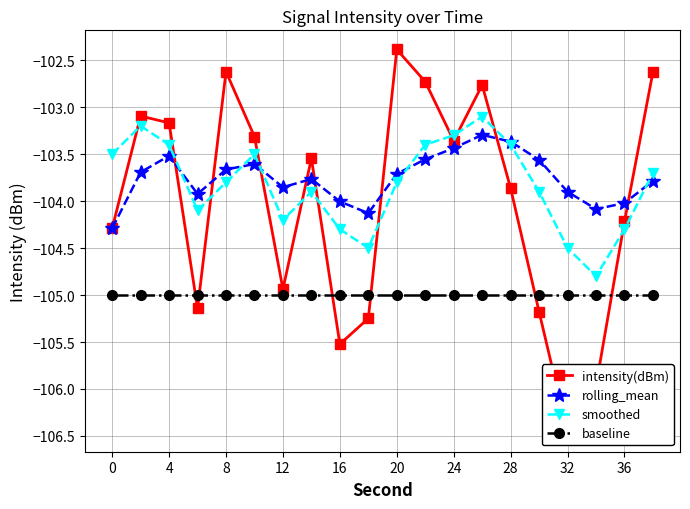

Reading left to right, extract all data points from this chart.

intensity(dBm): -104.3	-103.1	-103.2	-105.1	-102.6	-103.3	-104.9	-103.5	-105.5	-105.2	-102.4	-102.7	-103.4	-102.8	-103.9	-105.2	-106.5	-106.0	-104.2	-102.6
rolling_mean: -104.3	-103.7	-103.5	-103.9	-103.7	-103.6	-103.9	-103.8	-104.0	-104.1	-103.7	-103.6	-103.4	-103.3	-103.4	-103.6	-103.9	-104.1	-104.0	-103.8
smoothed: -103.5	-103.2	-103.4	-104.1	-103.8	-103.5	-104.2	-103.9	-104.3	-104.5	-103.8	-103.4	-103.3	-103.1	-103.4	-103.9	-104.5	-104.8	-104.3	-103.7
baseline: -105.0	-105.0	-105.0	-105.0	-105.0	-105.0	-105.0	-105.0	-105.0	-105.0	-105.0	-105.0	-105.0	-105.0	-105.0	-105.0	-105.0	-105.0	-105.0	-105.0